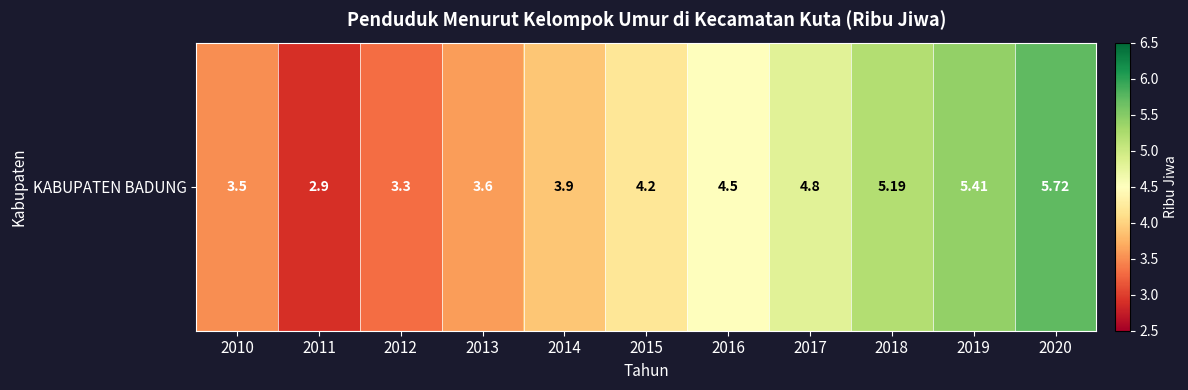

What is the change in value from 2011 to 2013?

+0.7